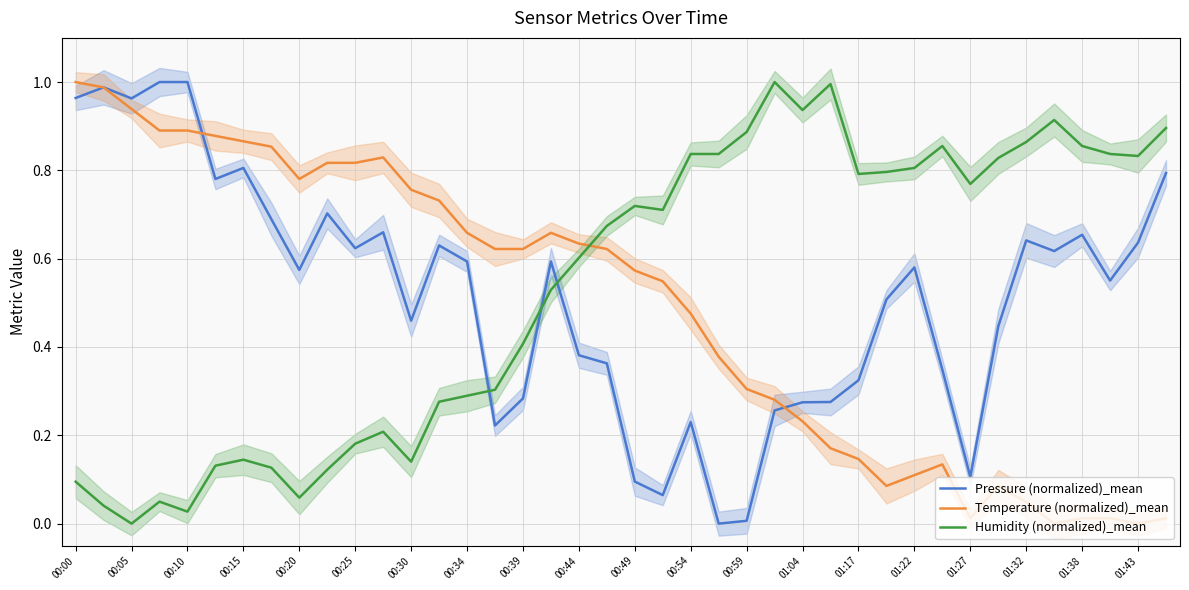

True or false: Humidity (normalized)_mean and Pressure (normalized)_mean cross at least once.

True